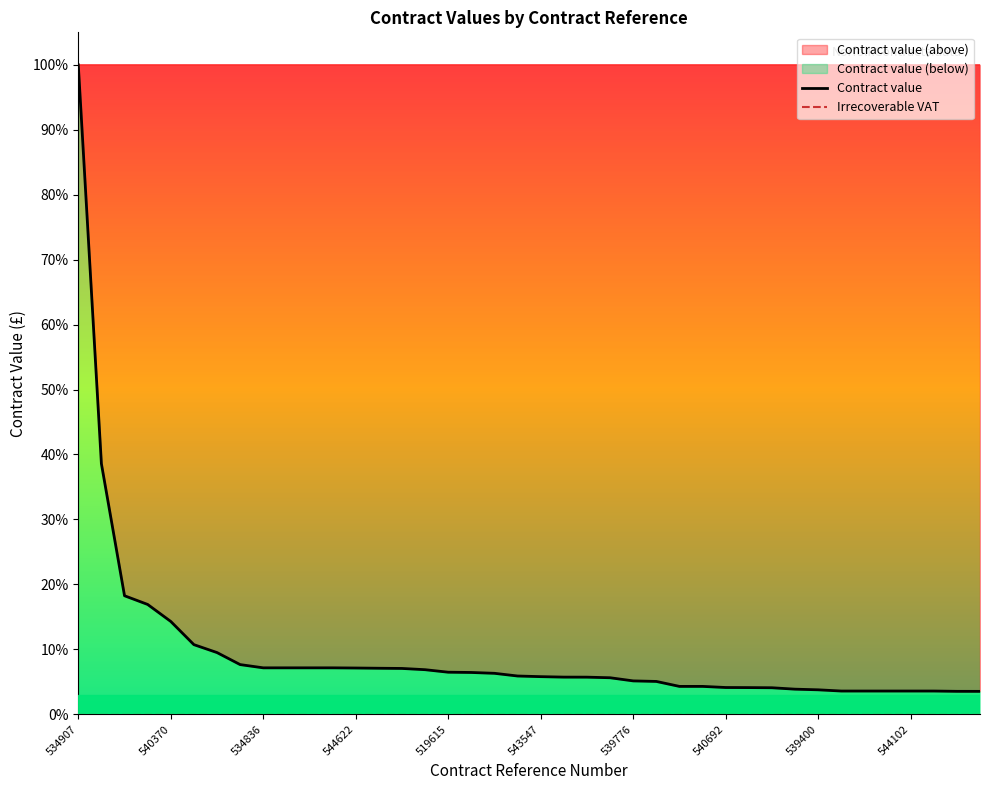

True or false: Irrecoverable VAT and Contract value intersect in this chart.

False